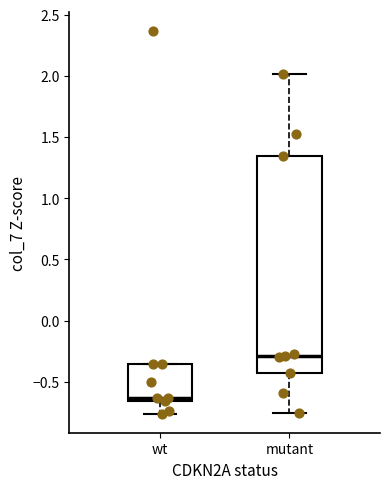

Which box has the highest median line?

mutant